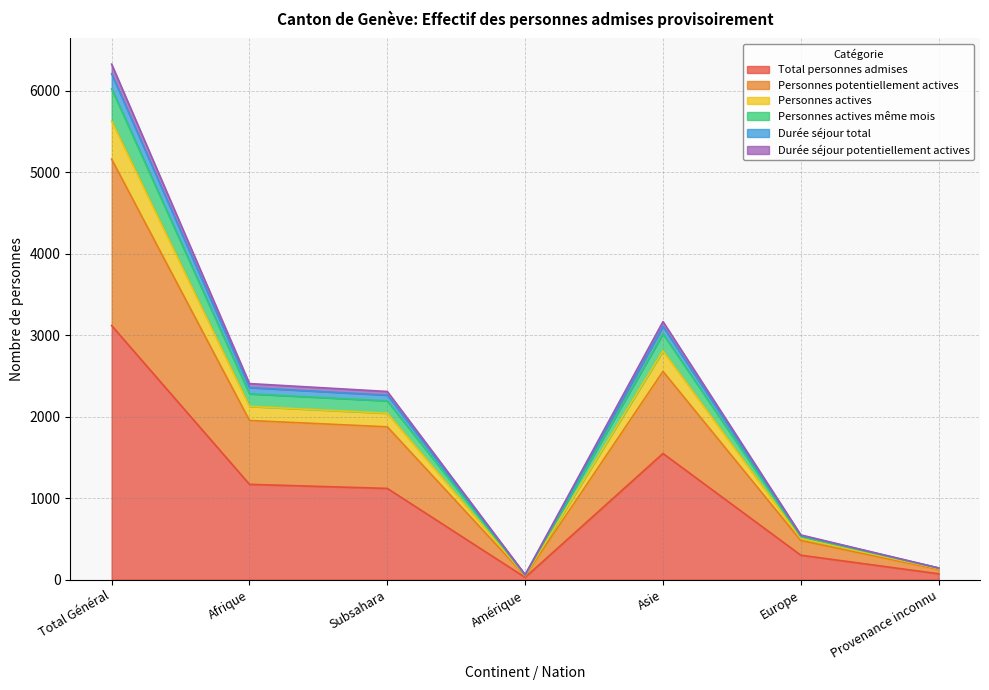

What is the maximum value for Total personnes admises?

3119